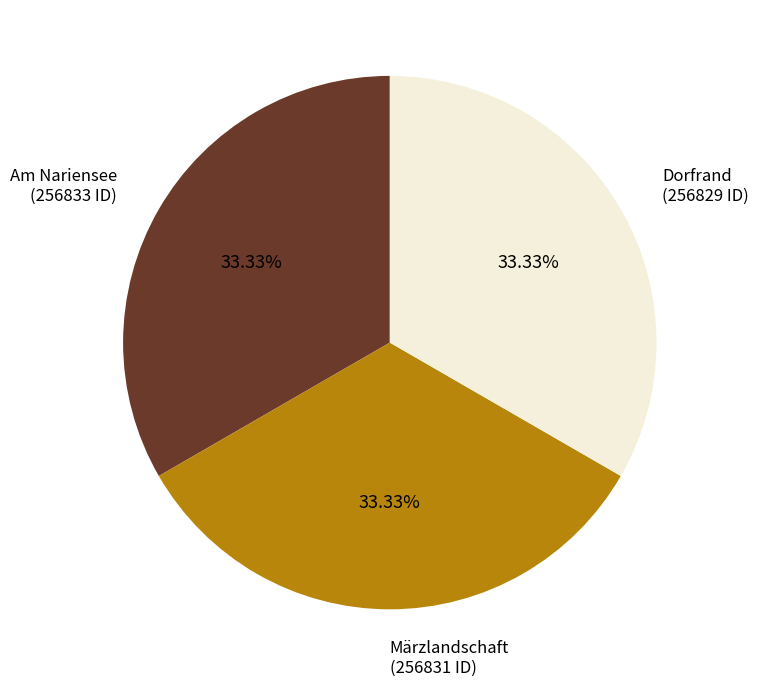

What portion of the pie excludes Am Nariensee?

66.7%